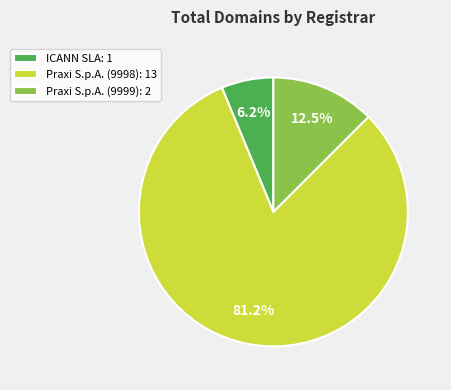

To the nearest percent, what is the difference between the largest and smallest slice percentages?

75%